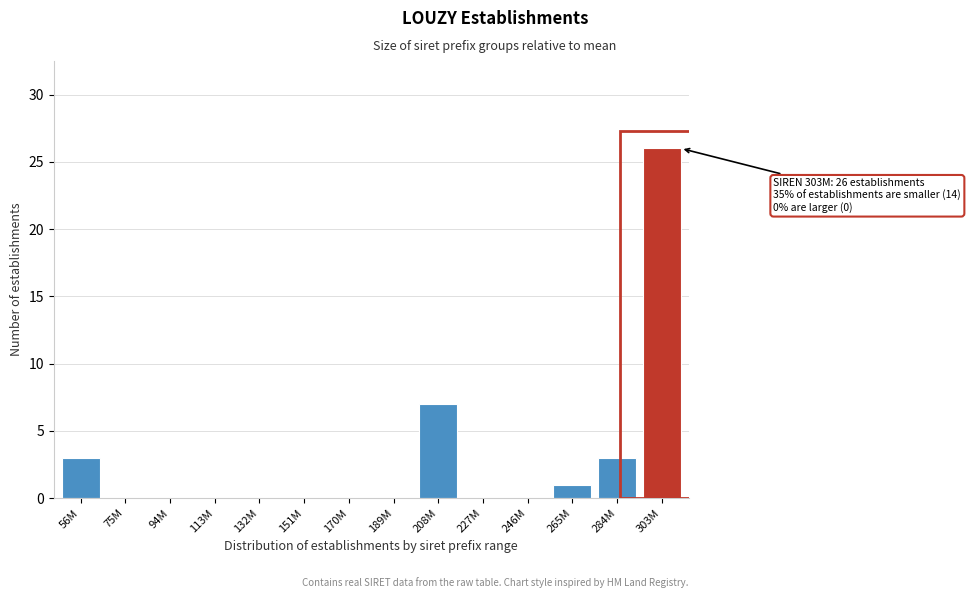

Reading left to right, what are all the values shown in this chart?

56M=3	75M=0	94M=0	113M=0	132M=0	151M=0	170M=0	189M=0	208M=7	227M=0	246M=0	265M=1	284M=3	303M=26